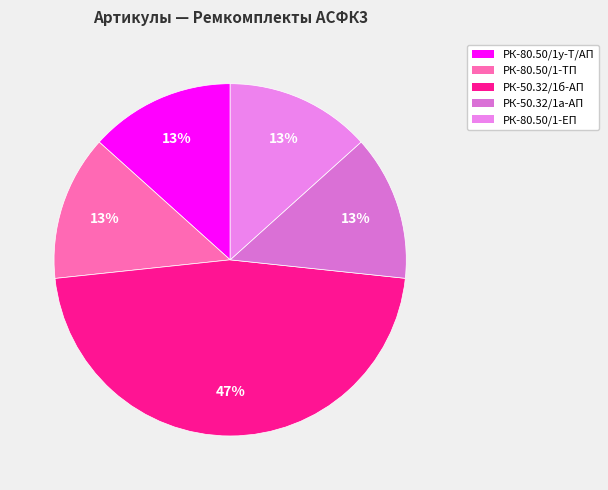

Count the number of slices in the pie.

5